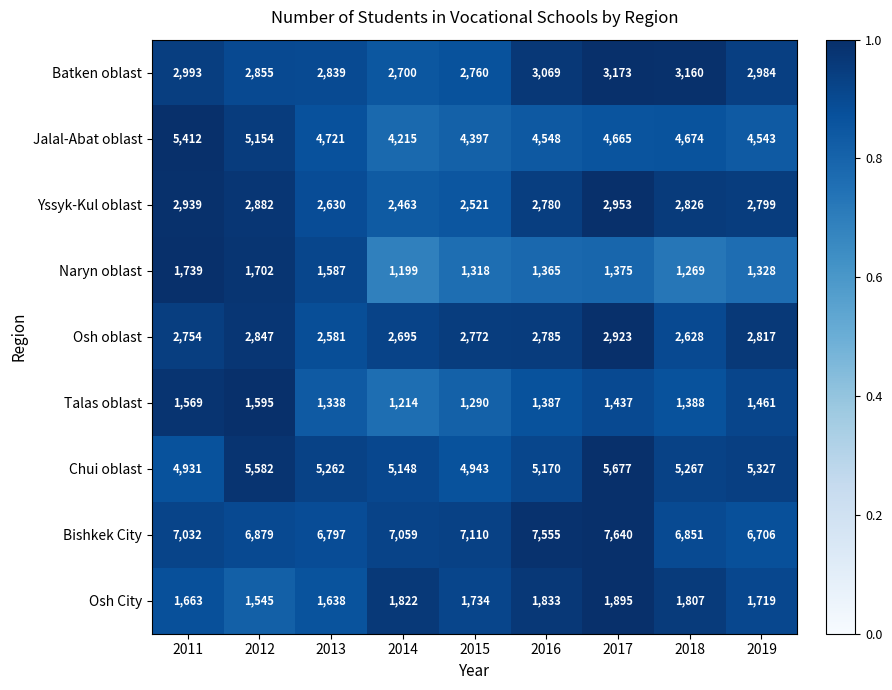

List the labels in order of Yssyk-Kul oblast value, largest first.

2017, 2011, 2012, 2018, 2019, 2016, 2013, 2015, 2014